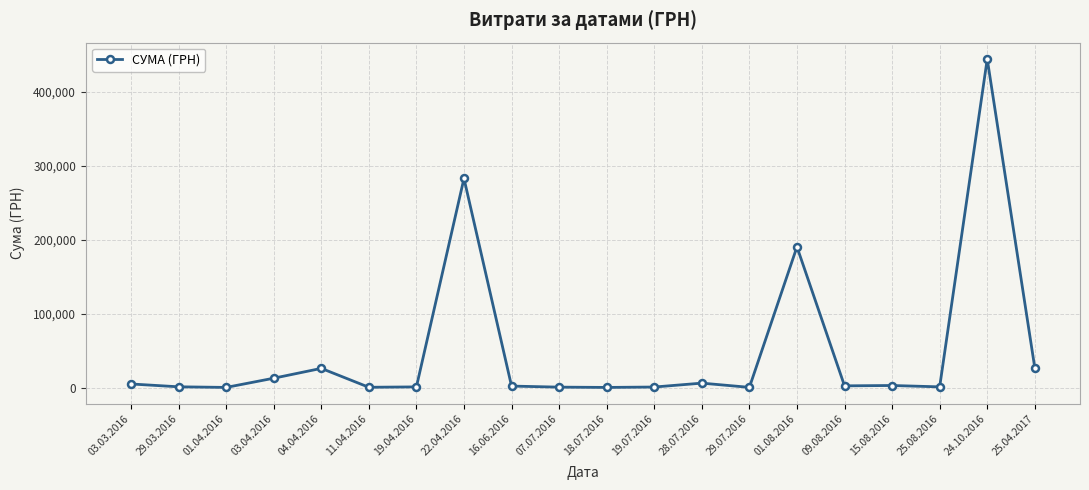

What is the difference between the maximum and minimum values?

444131.5